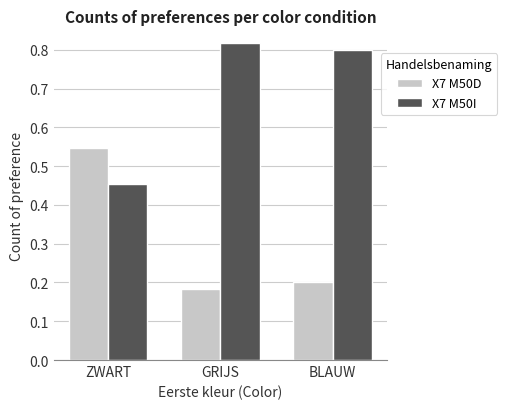

At which label does X7 M50I reach its minimum?

ZWART